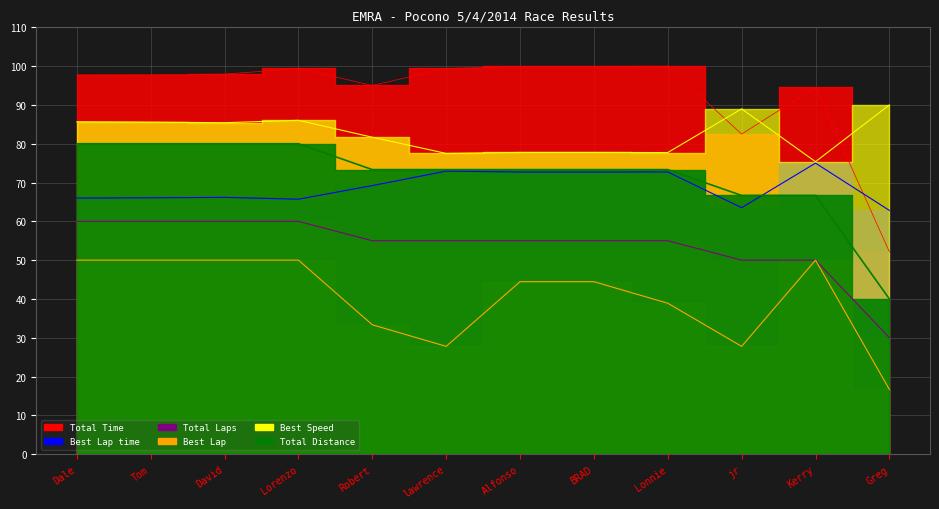

What position from the right is Lonnie?

4